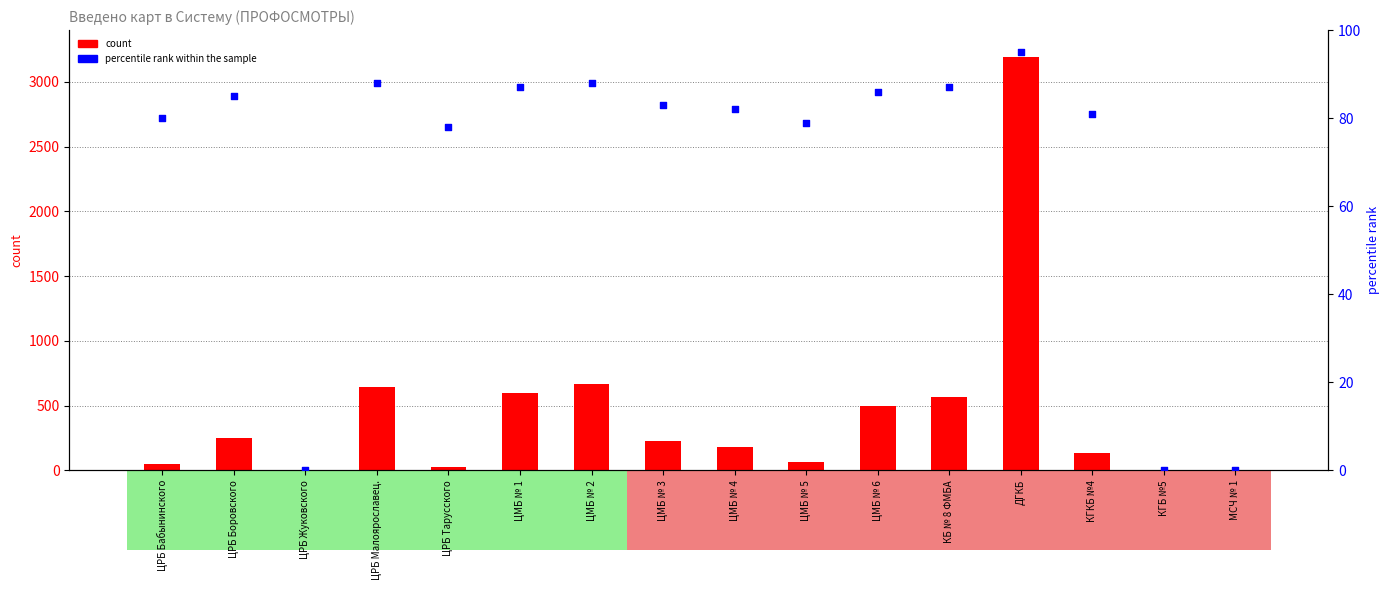

Is the value of percentile rank within the sample at ЦМБ № 3 greater than the value of count at ЦМБ № 4?

No